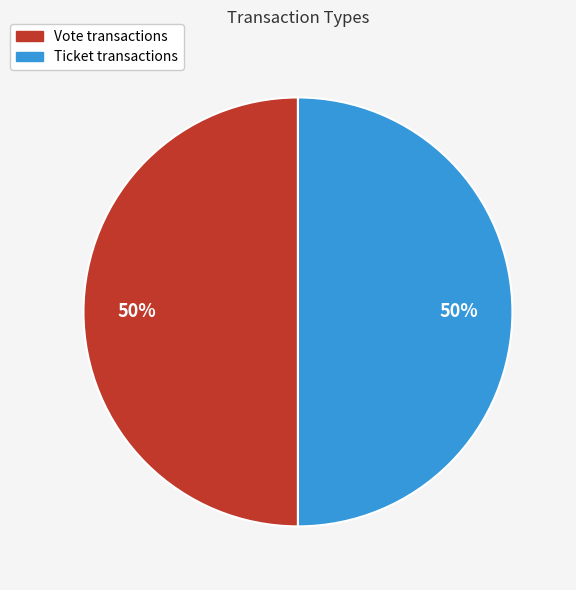

To the nearest percent, what is the average slice percentage?

50%